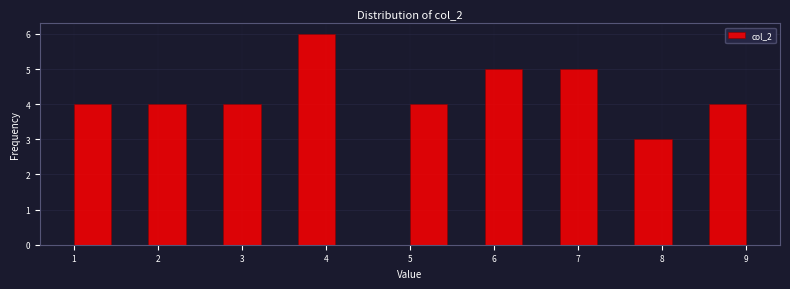

Over which range of the x-axis is the bar tallest?

3.7 to 4.1